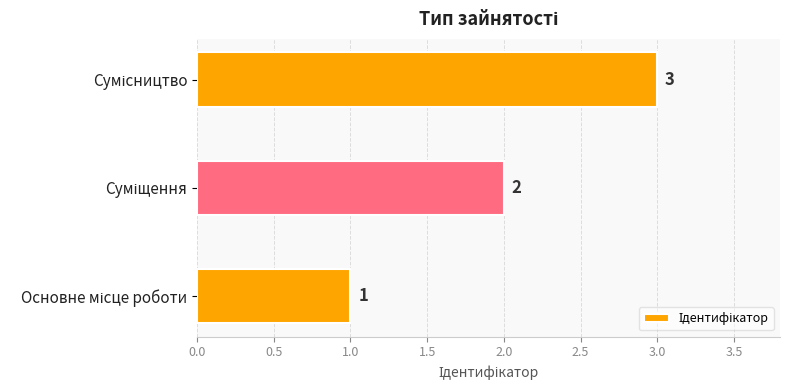

How many values are between 1 and 3?

3